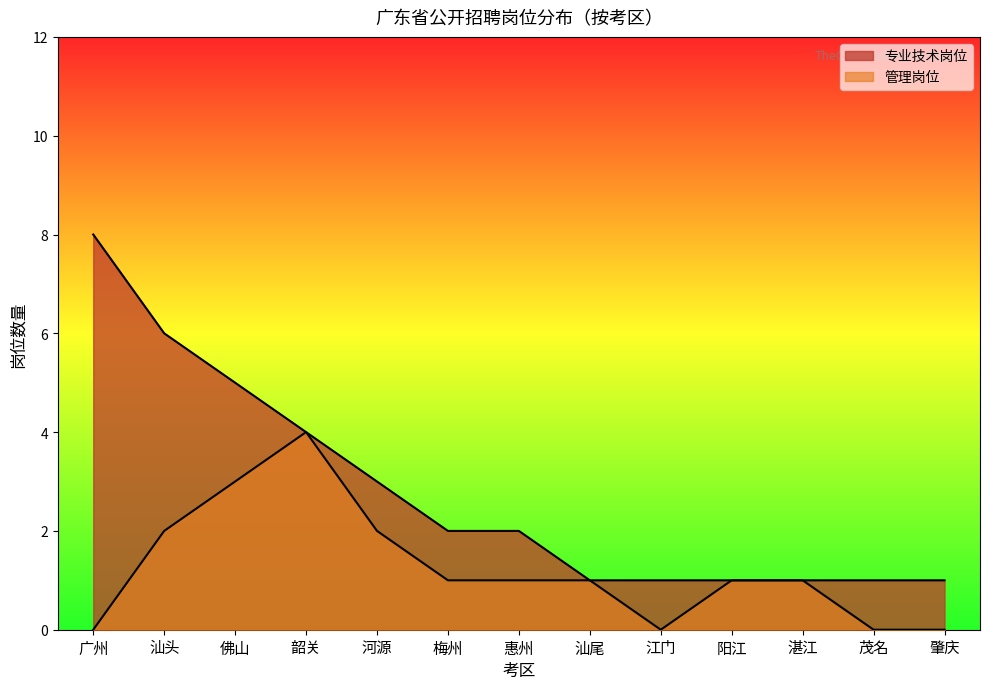

The 专业技术岗位 series shows 1 at 汕尾. True or false?

True